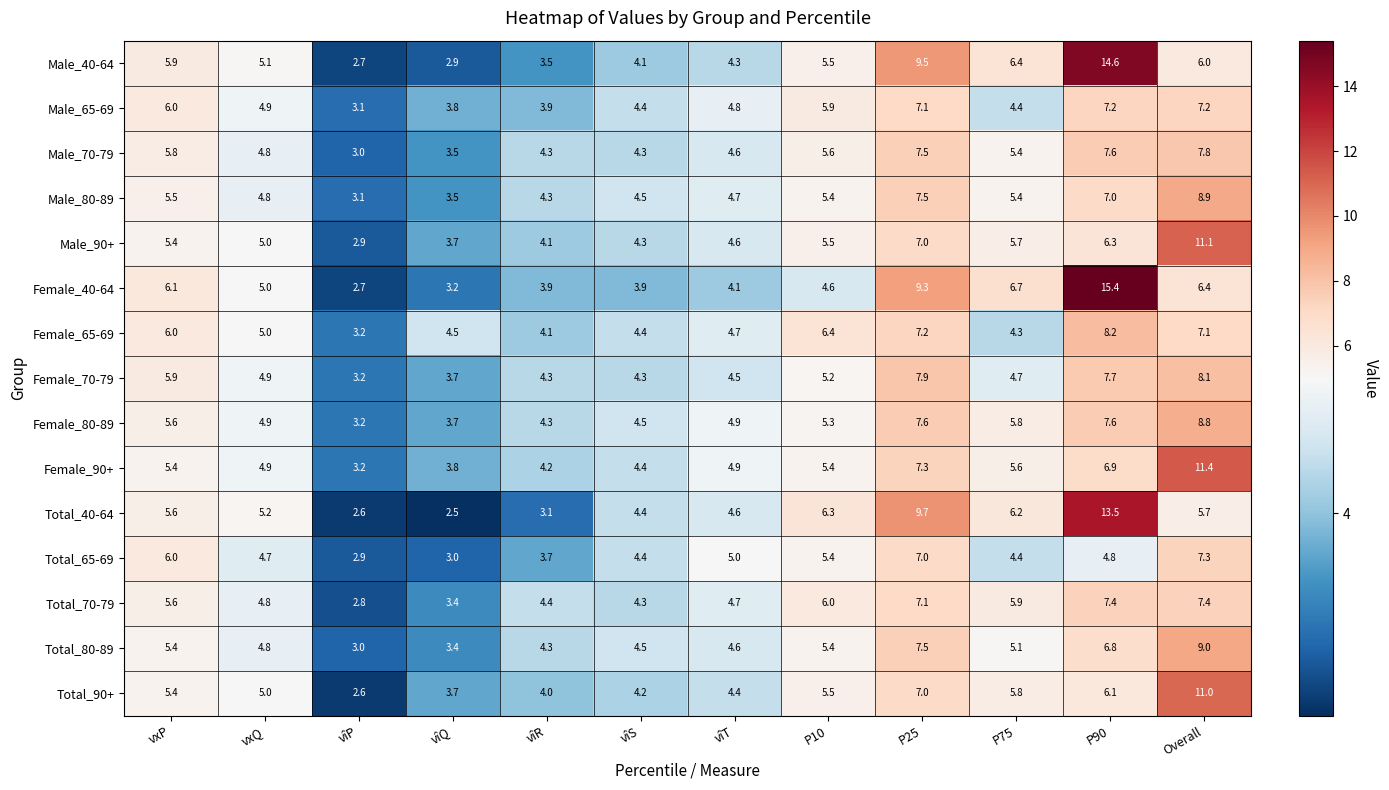

Which label corresponds to the smallest value in the chart?

vîQ